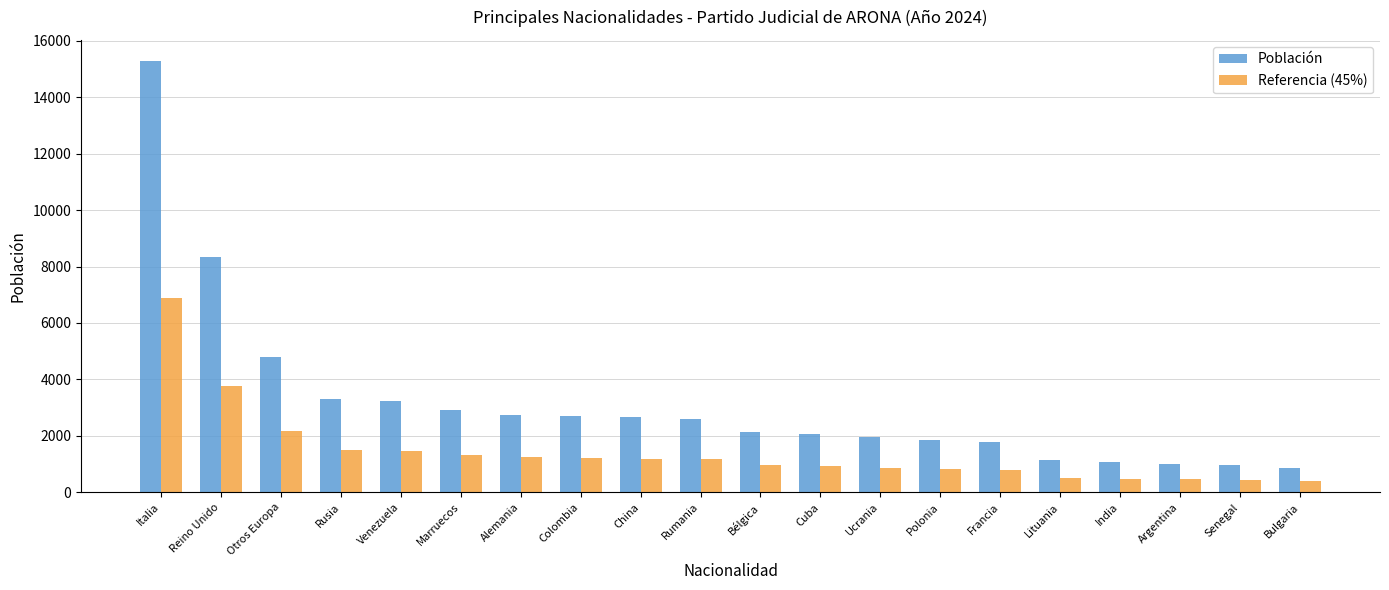

Does the chart contain stacked bars?

No